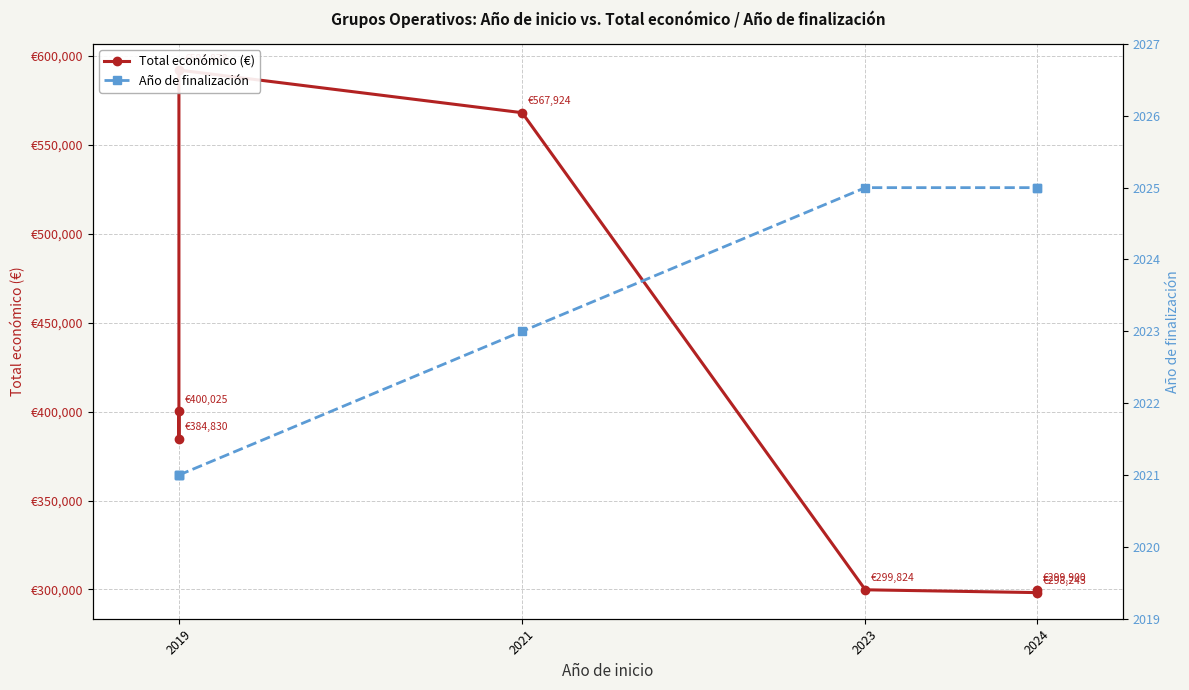

How many distinct data groups are displayed?

2